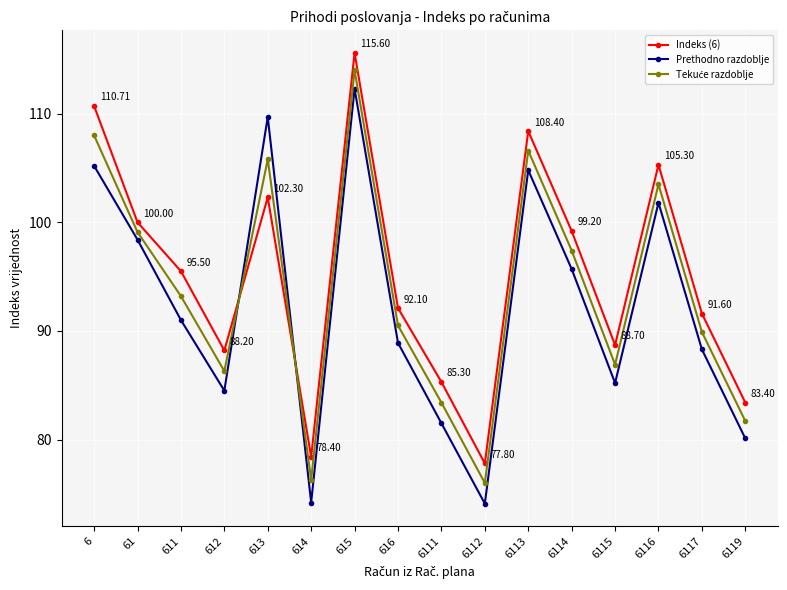

How many lines are shown in the chart?

3